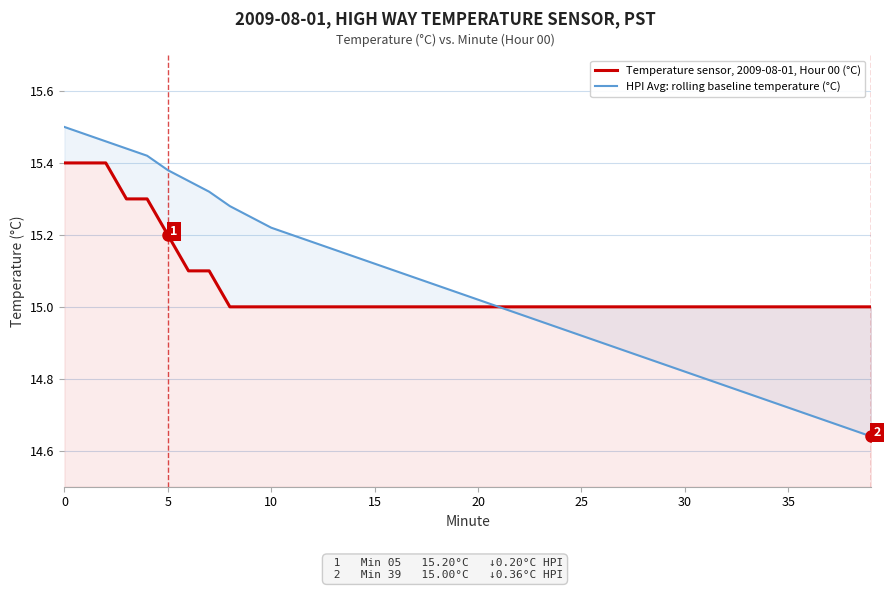

True or false: HPI Avg: rolling baseline temperature (°C) and Temperature sensor, 2009-08-01, Hour 00 (°C) cross at least once.

False